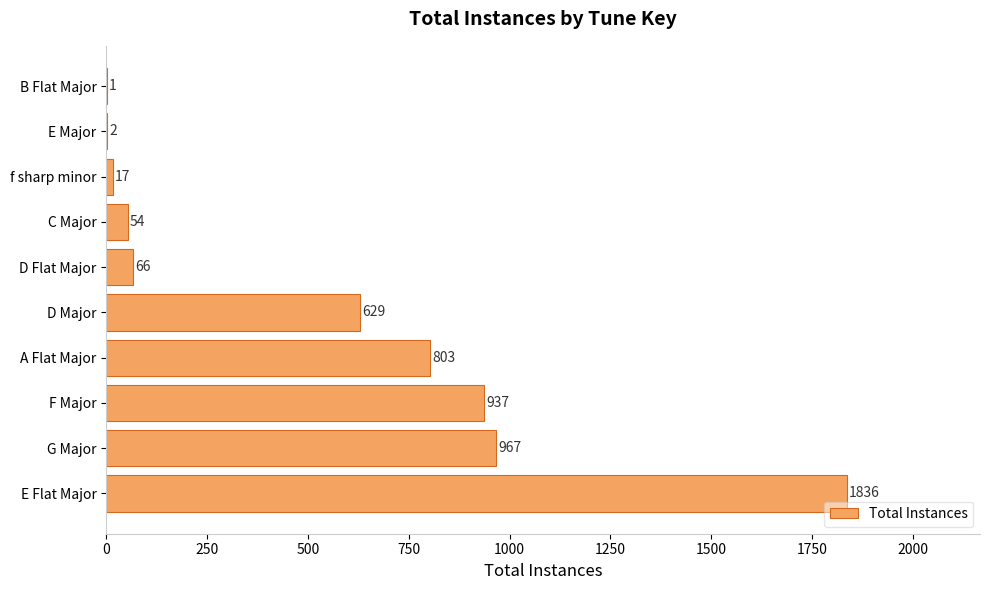

What is the average value?

531